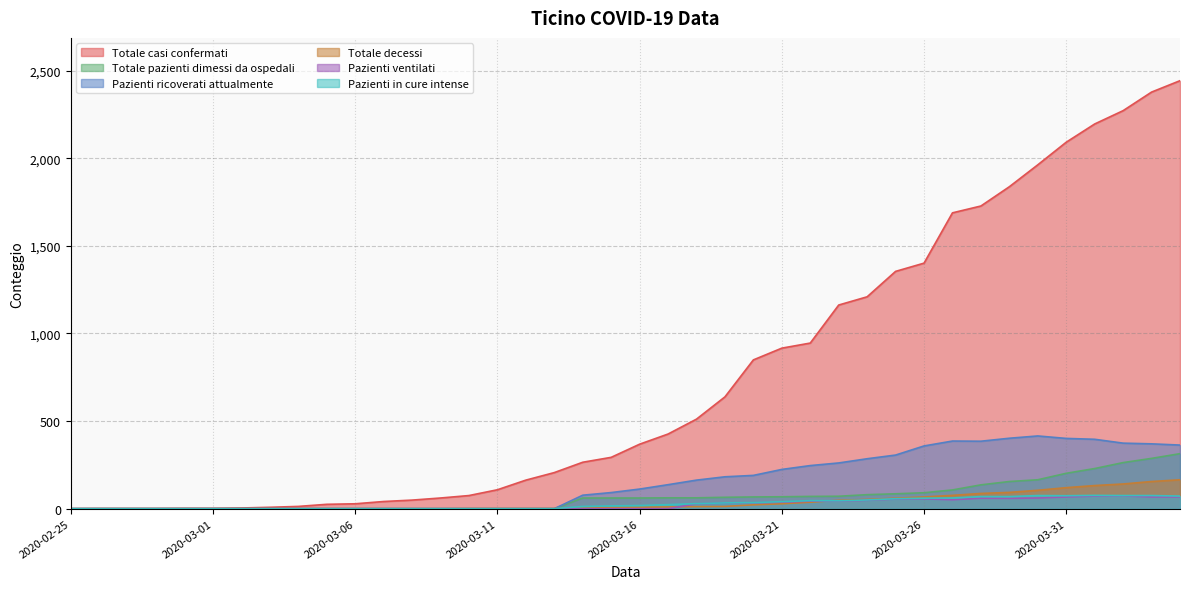

What is the value of the Totale casi confermati point at the 7th from the left?

4